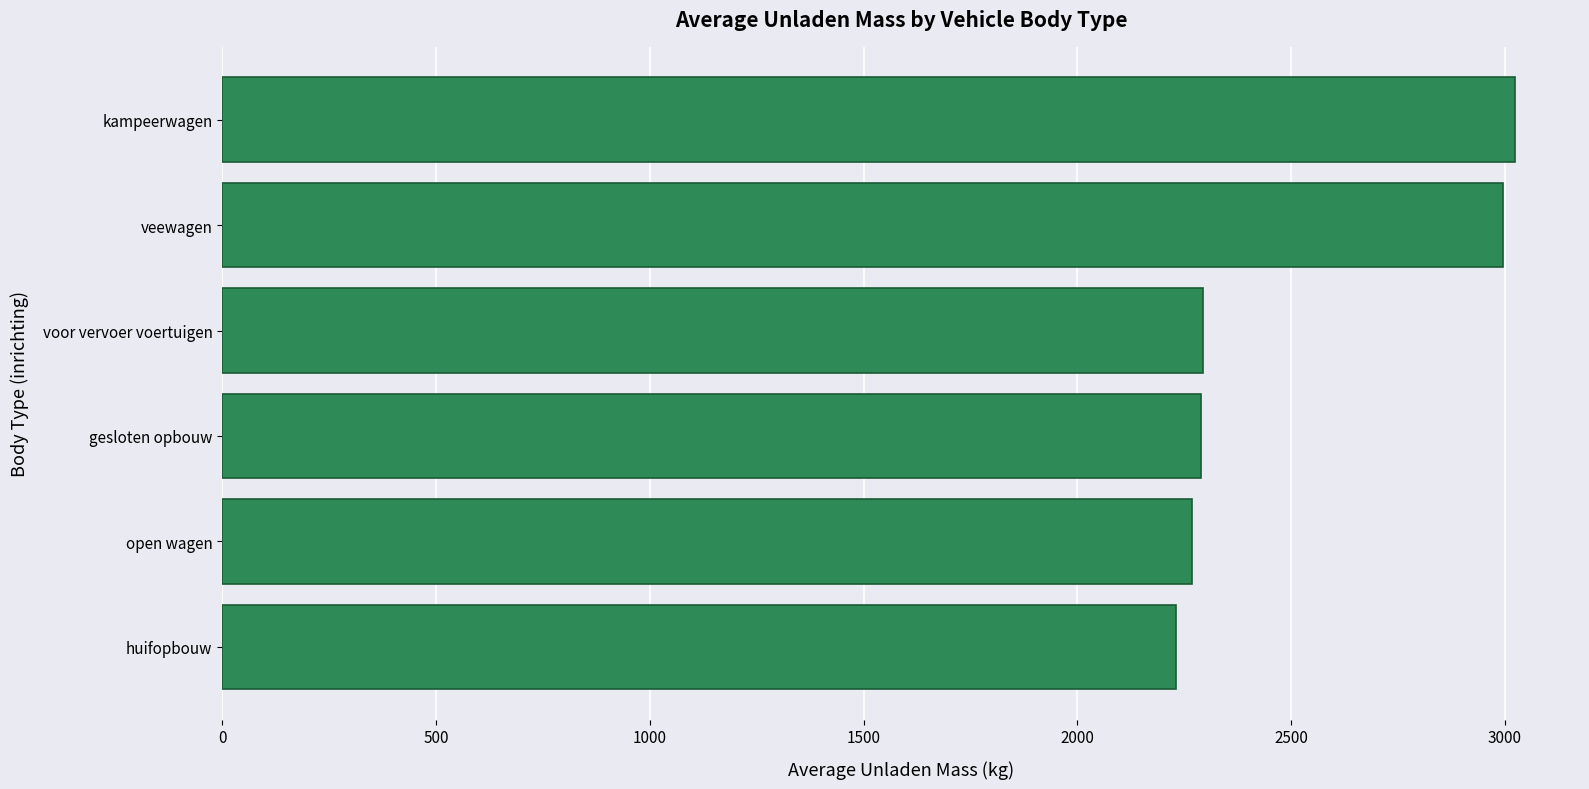

Approximately how many times larger is the value at veewagen compared to voor vervoer voertuigen?

1.3